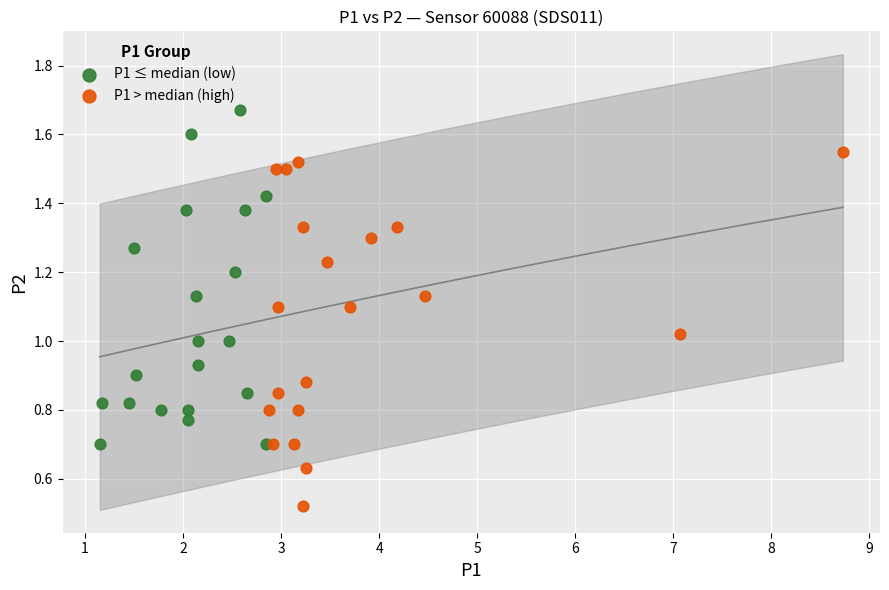

What are all the series names shown in the legend?

P1 ≤ median (low), P1 > median (high)